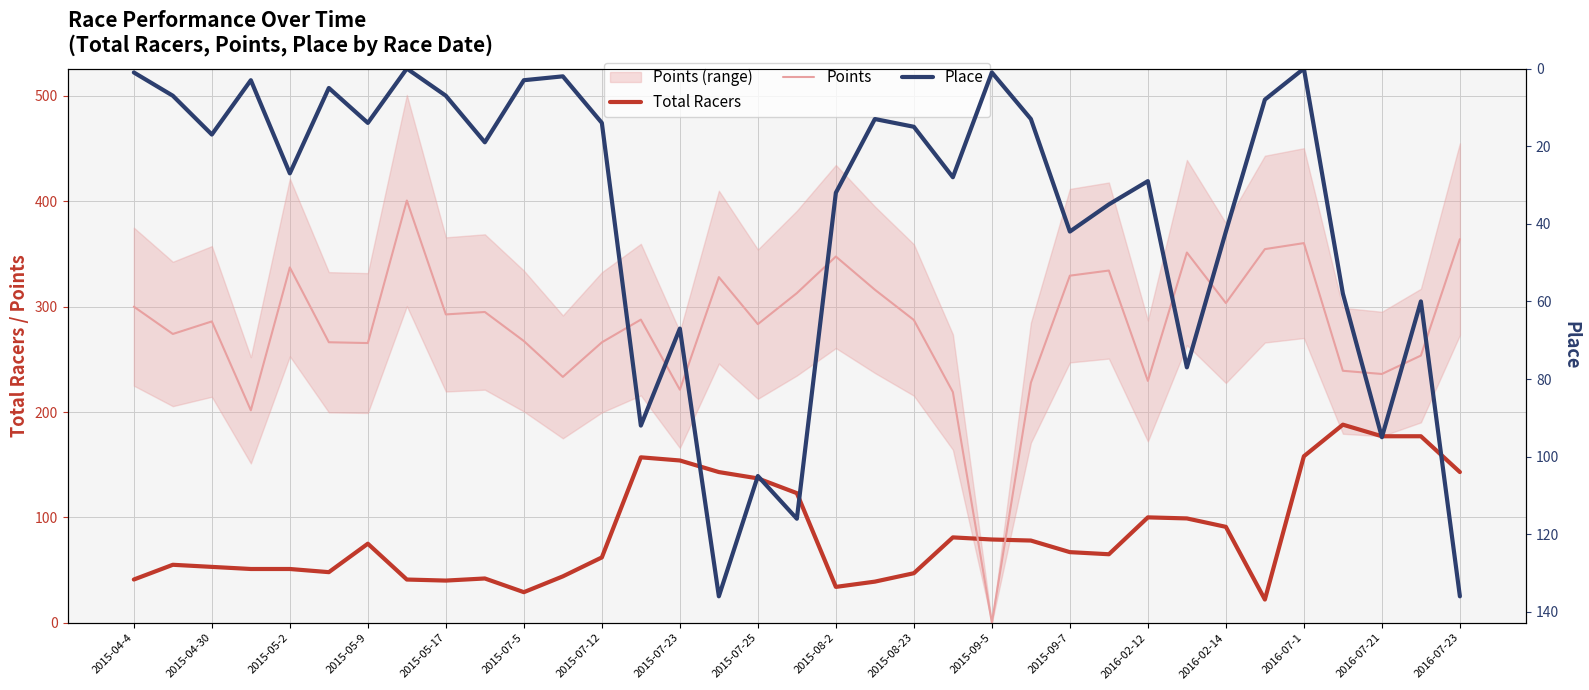

How many intersections are there between Total Racers and Points?

2